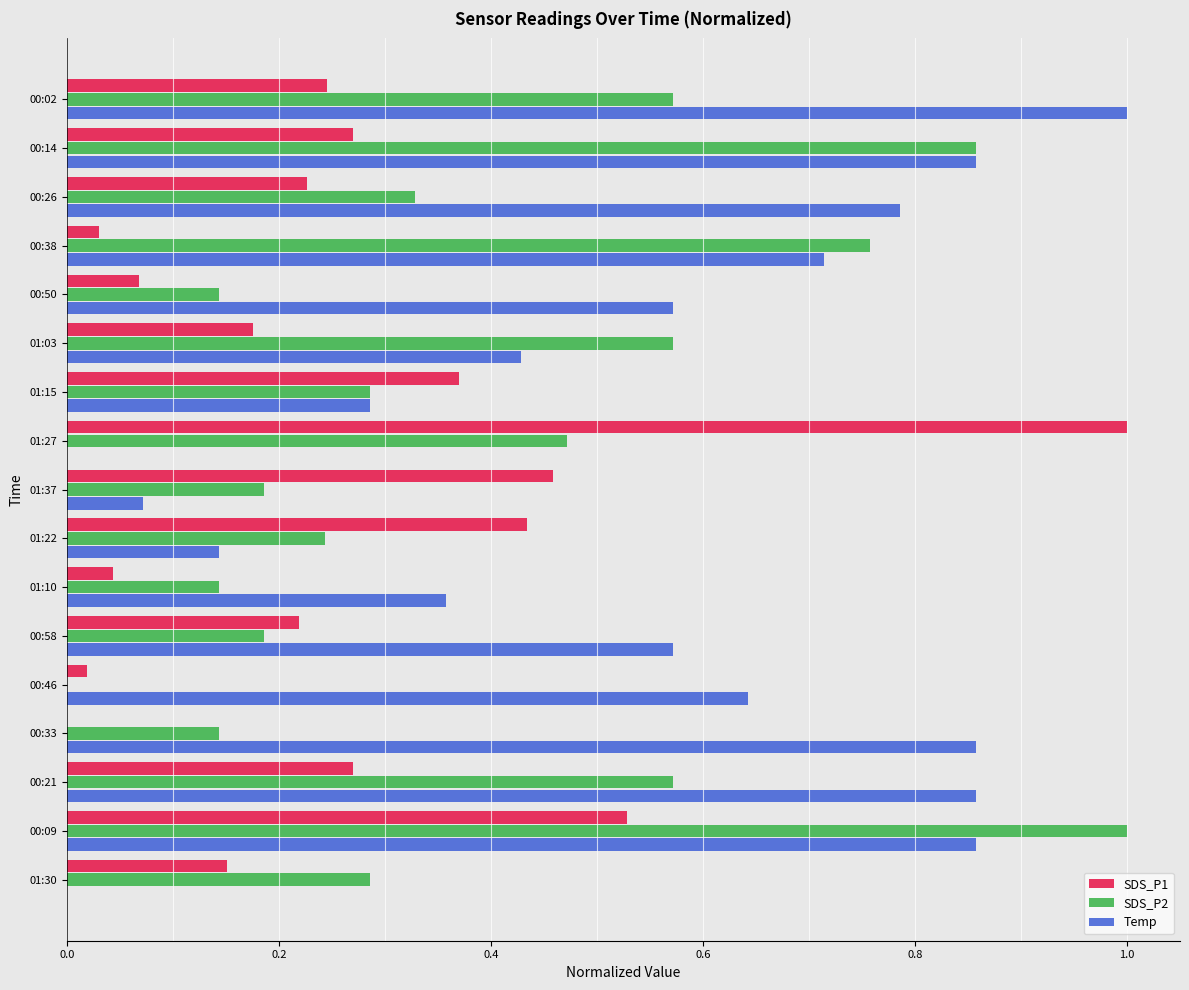

At which category is the sum across all series the highest?

00:09